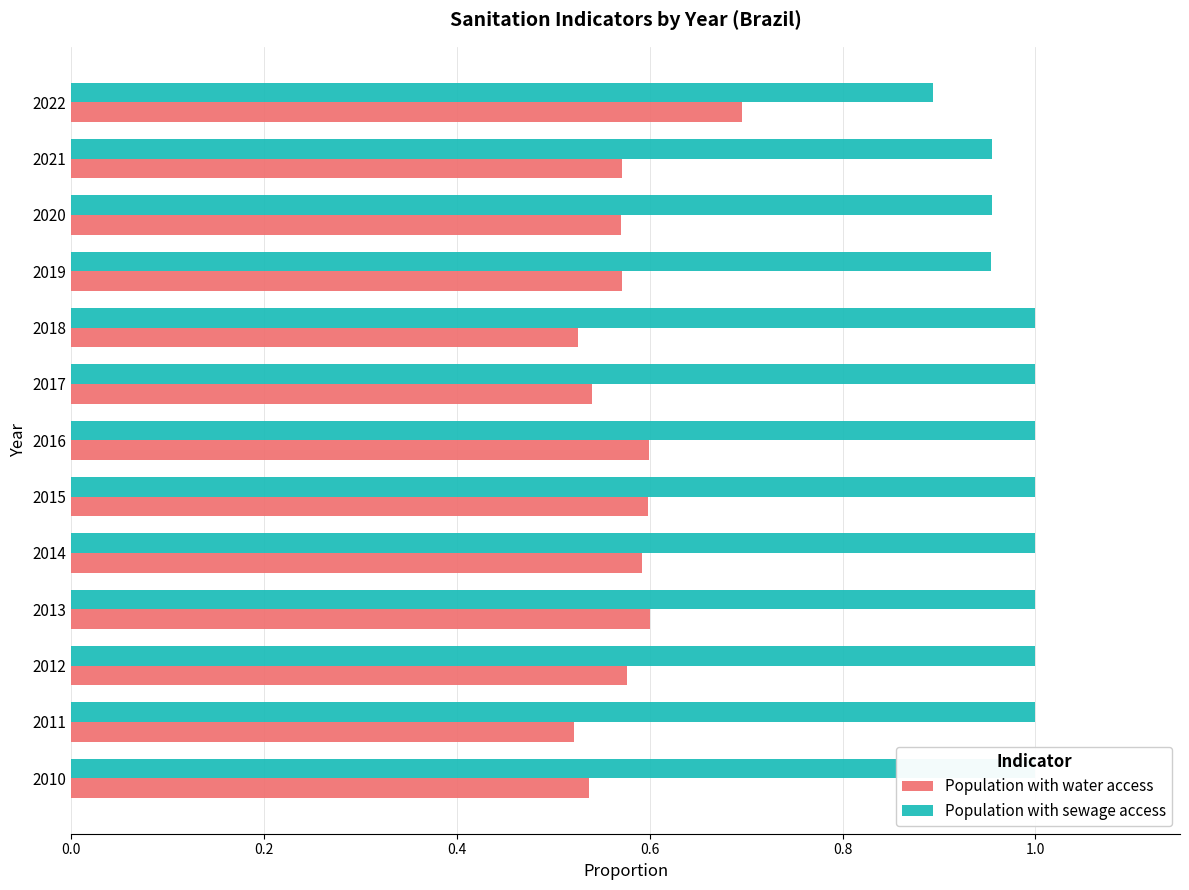

What is the lowest value of the Population with sewage access series?

0.9